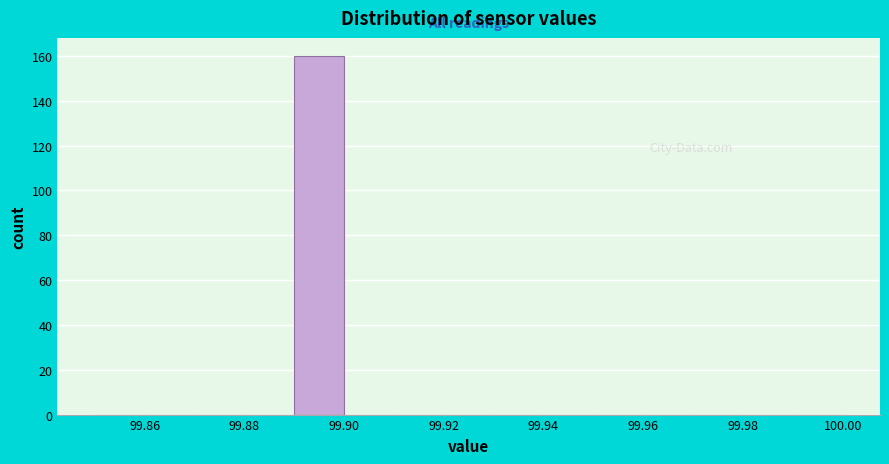

Reading left to right, transcribe this chart: for each bar, give the range it covers on the x-axis and its height. The values are not printed on the chart, so give them approximately, as read against the axis.

99.85 to 99.86: 0
99.86 to 99.87: 0
99.87 to 99.88: 0
99.88 to 99.89: 0
99.89 to 99.90: 160
99.90 to 99.91: 0
99.91 to 99.92: 0
99.92 to 99.93: 0
99.93 to 99.94: 0
99.94 to 99.95: 0
99.95 to 99.96: 0
99.96 to 99.97: 0
99.97 to 99.98: 0
99.98 to 99.99: 0
99.99 to 100.00: 0